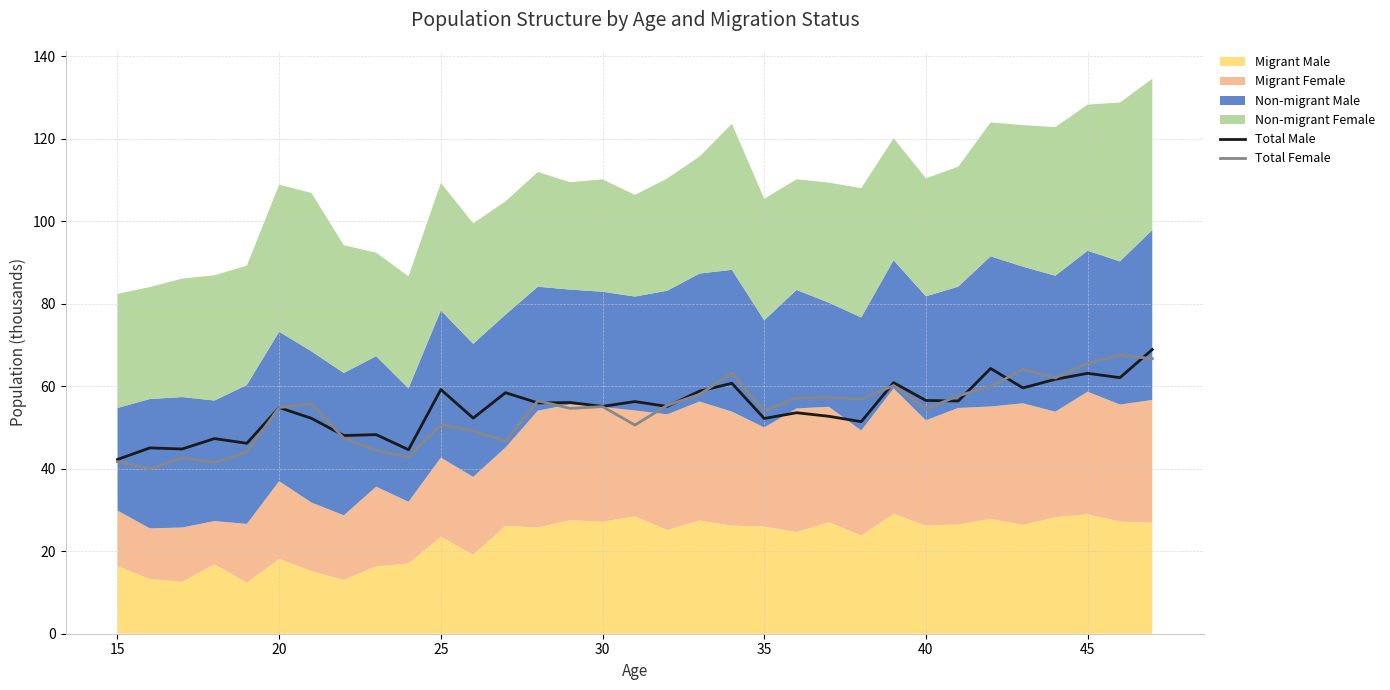

How many values in the Total Female series exceed 55?

17